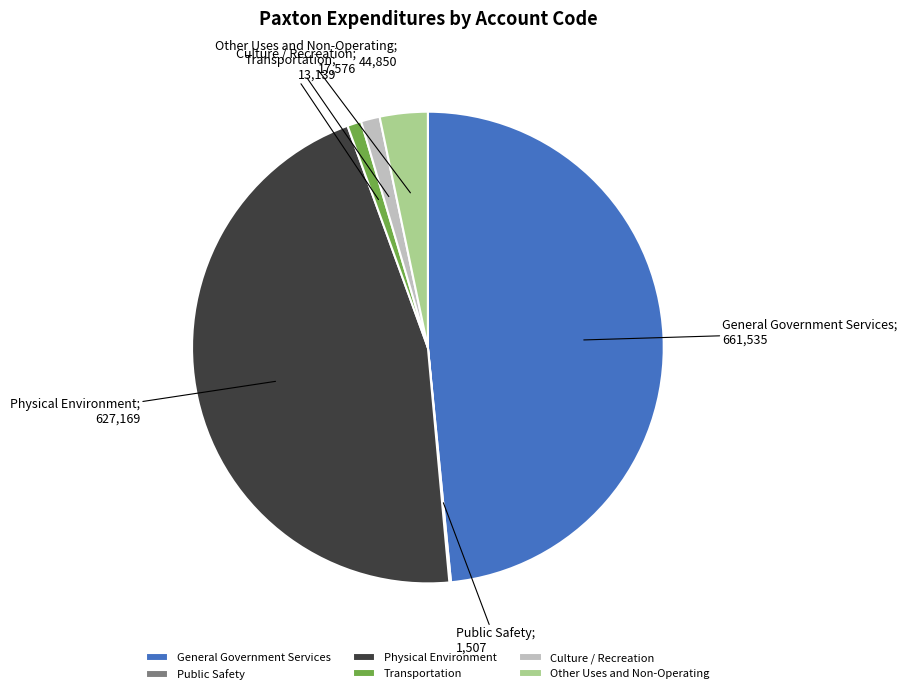

Is there any slice that represents more than half of the pie?

No